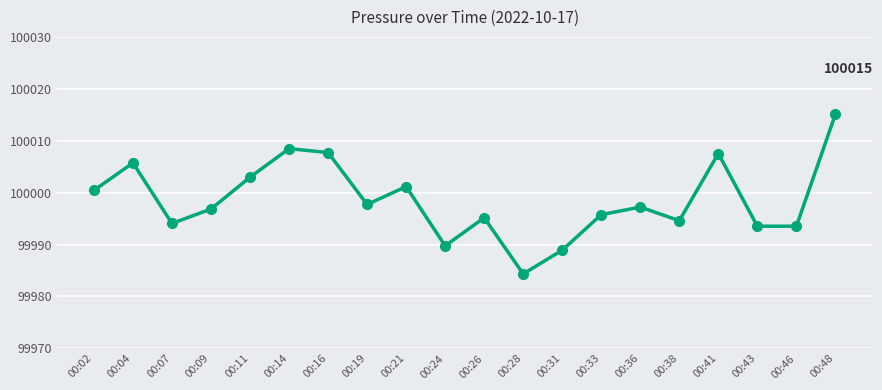

What is the value of the 14th point from the left?

99995.8